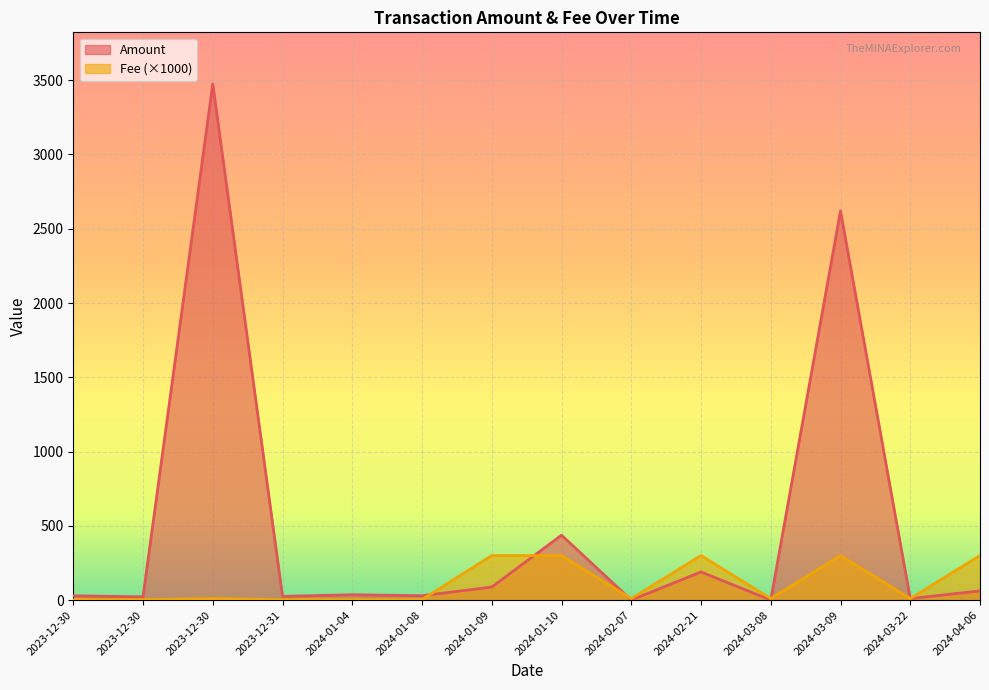

Which series ends up on top after the final intersection of Amount and Fee?

Fee